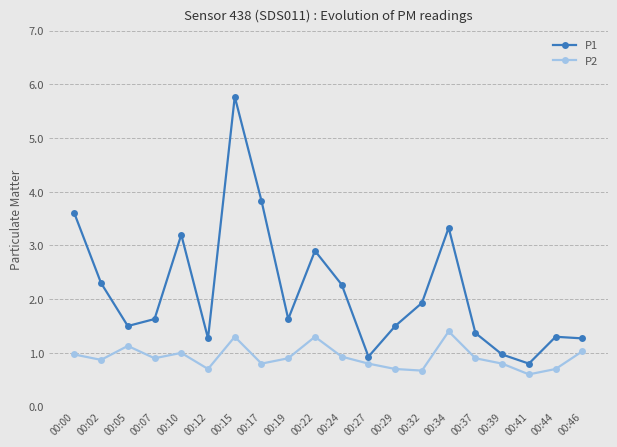

What is the sum of all P2 values?

18.4